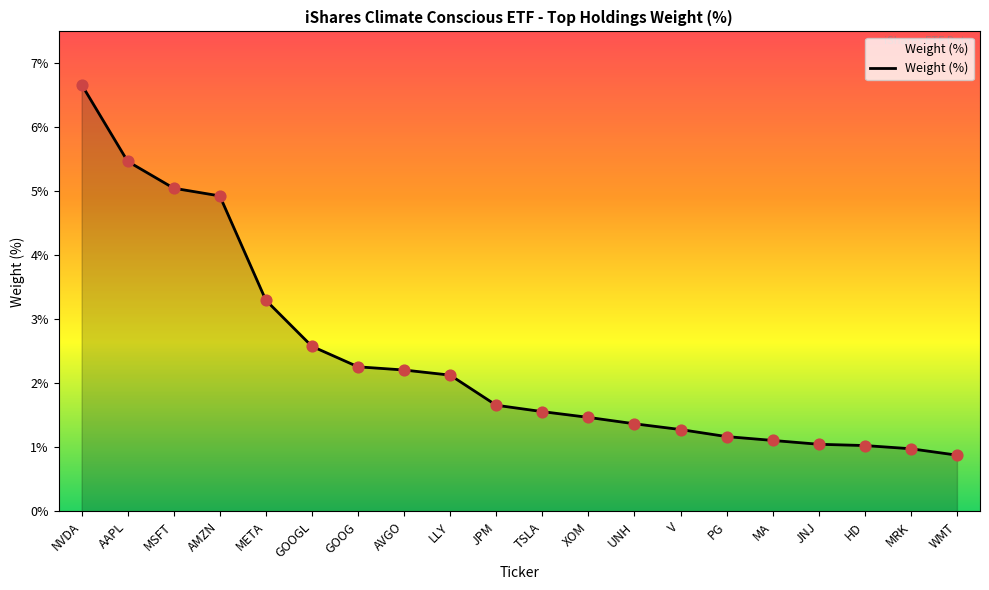

Between JPM and MSFT, which is larger?

MSFT